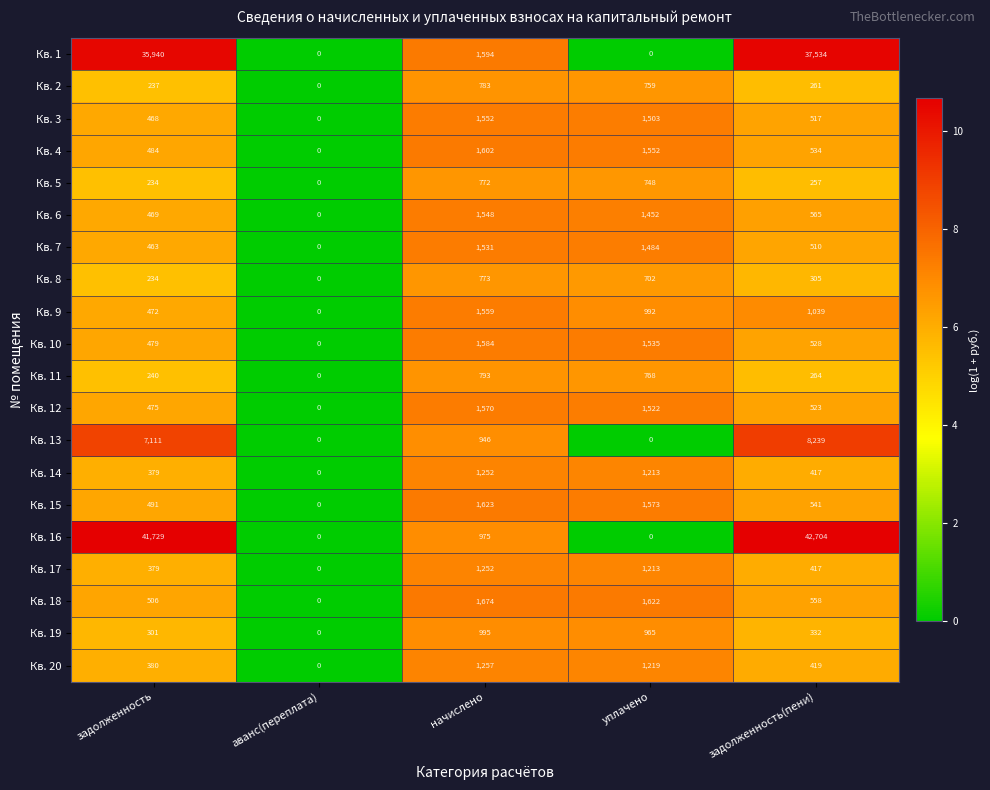

At which label does Кв. 10 reach its minimum?

аванс(переплата)